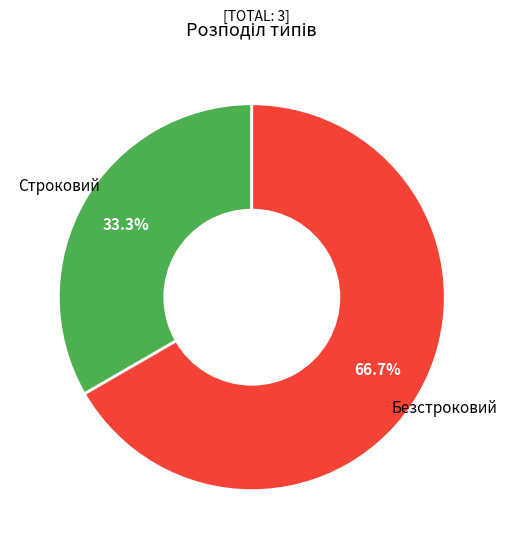

To the nearest percent, what is the difference between the largest and smallest slice percentages?

33%